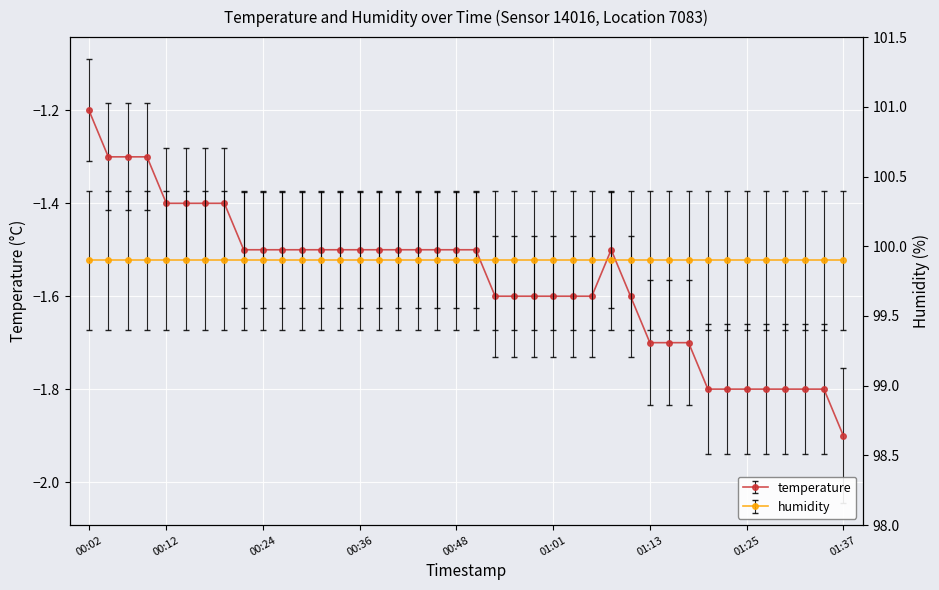

Is it true that the value at 00:48 is -1.5?

True